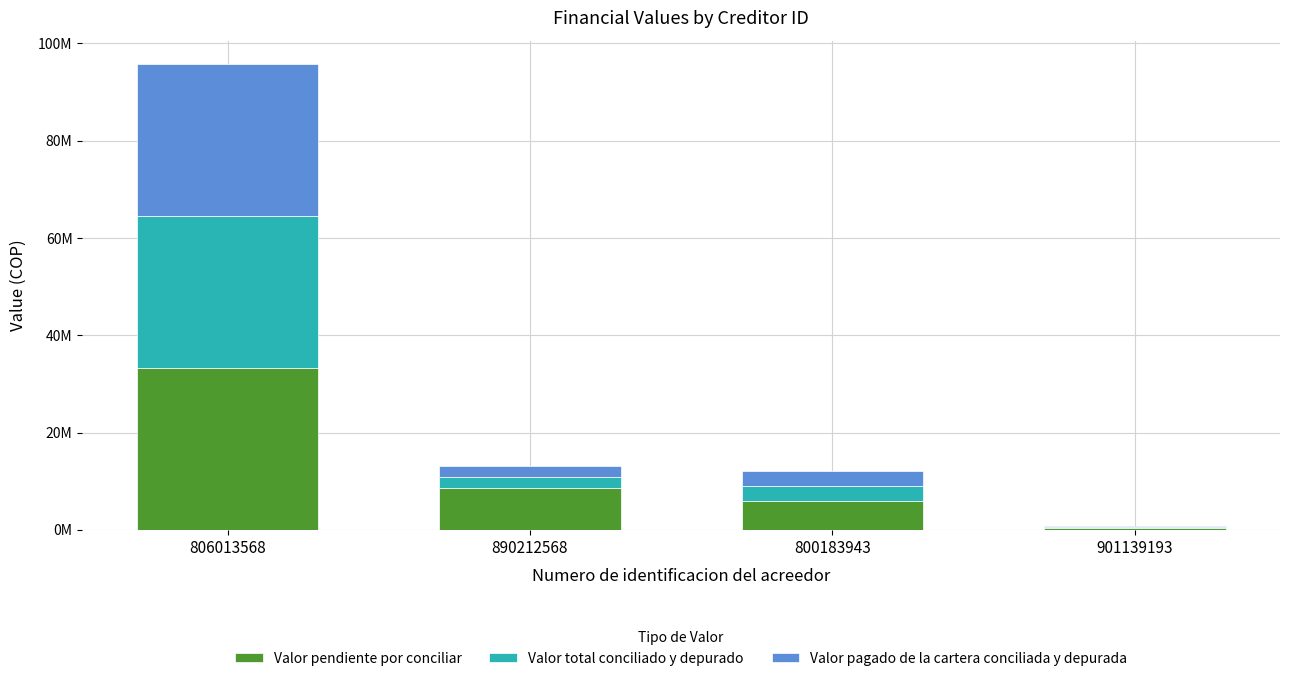

What is the sum of all Valor pagado de la cartera conciliada y depurada values?

36909106